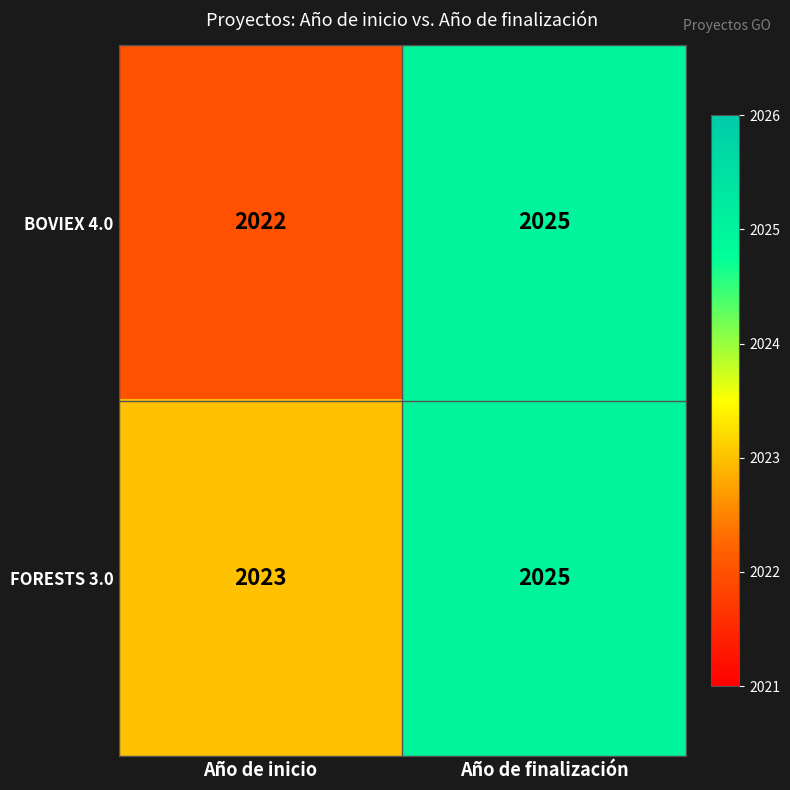

Which series has the largest total across all categories?

FORESTS 3.0